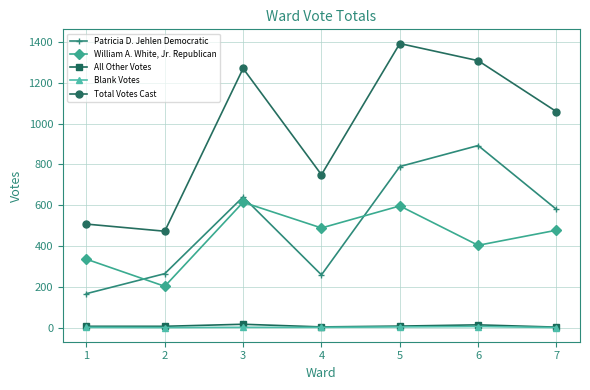

What is the sum of all Total Votes Cast values?

6756